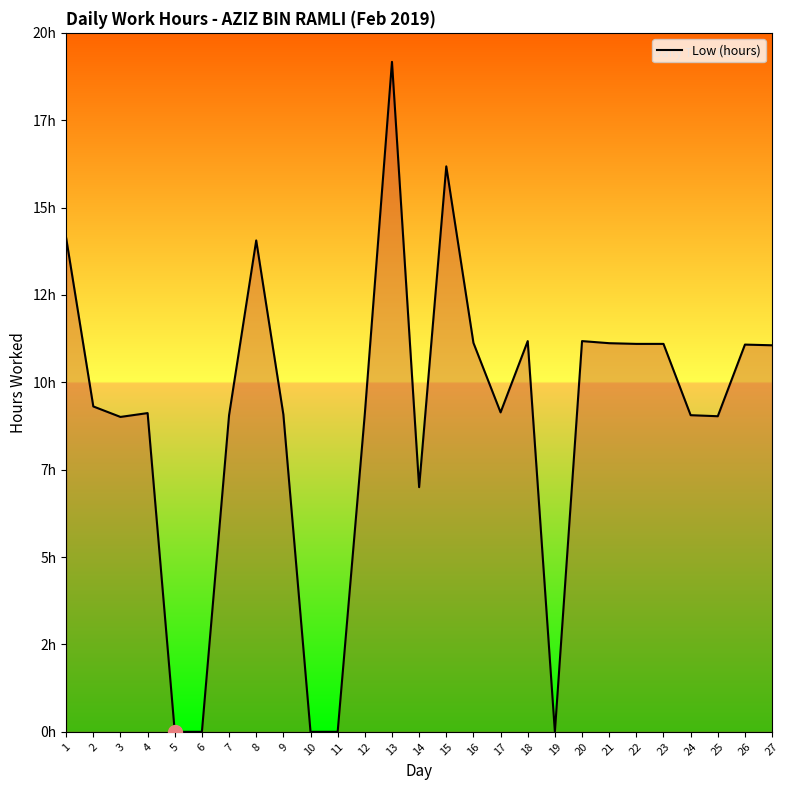

At which label does the data first exceed 9?

1